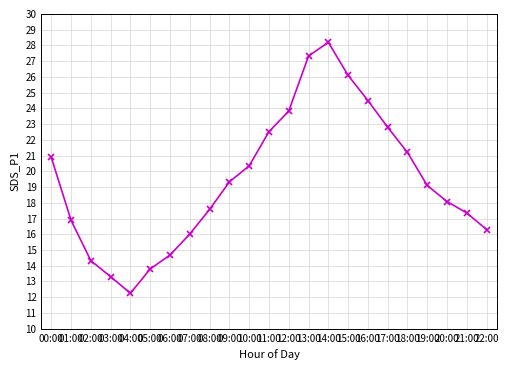

What is the average value?

19.4